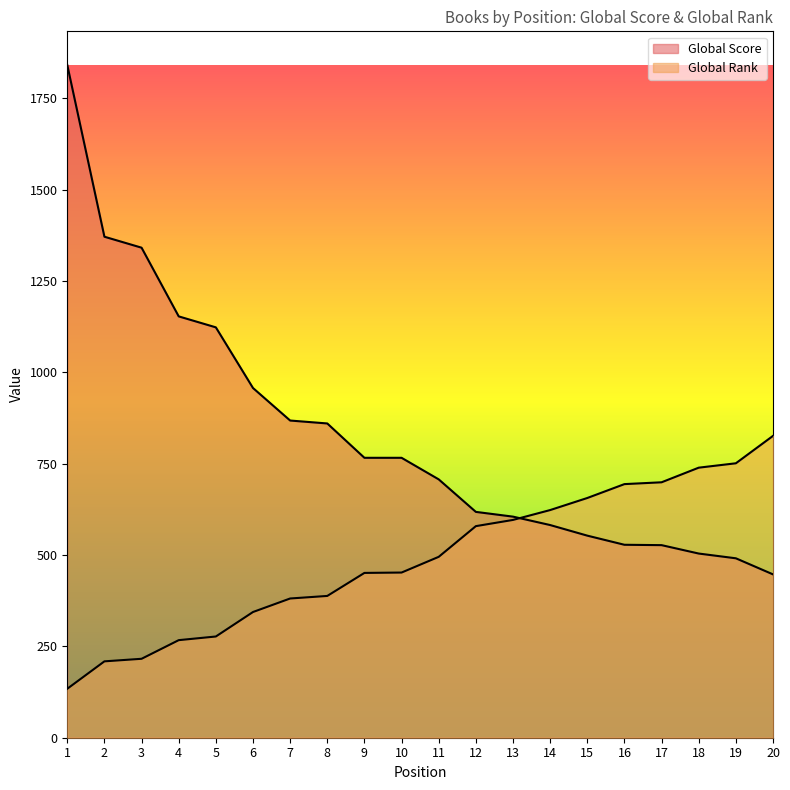

Rank the series at 16 from lowest to highest value.

Global Score, Global Rank